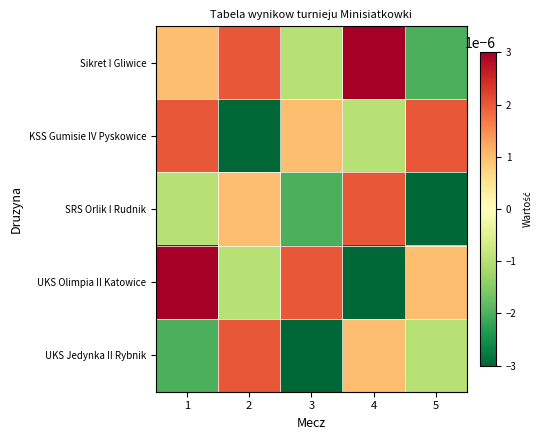

Which series has the widest spread of values?

UKS Olimpia II Katowice